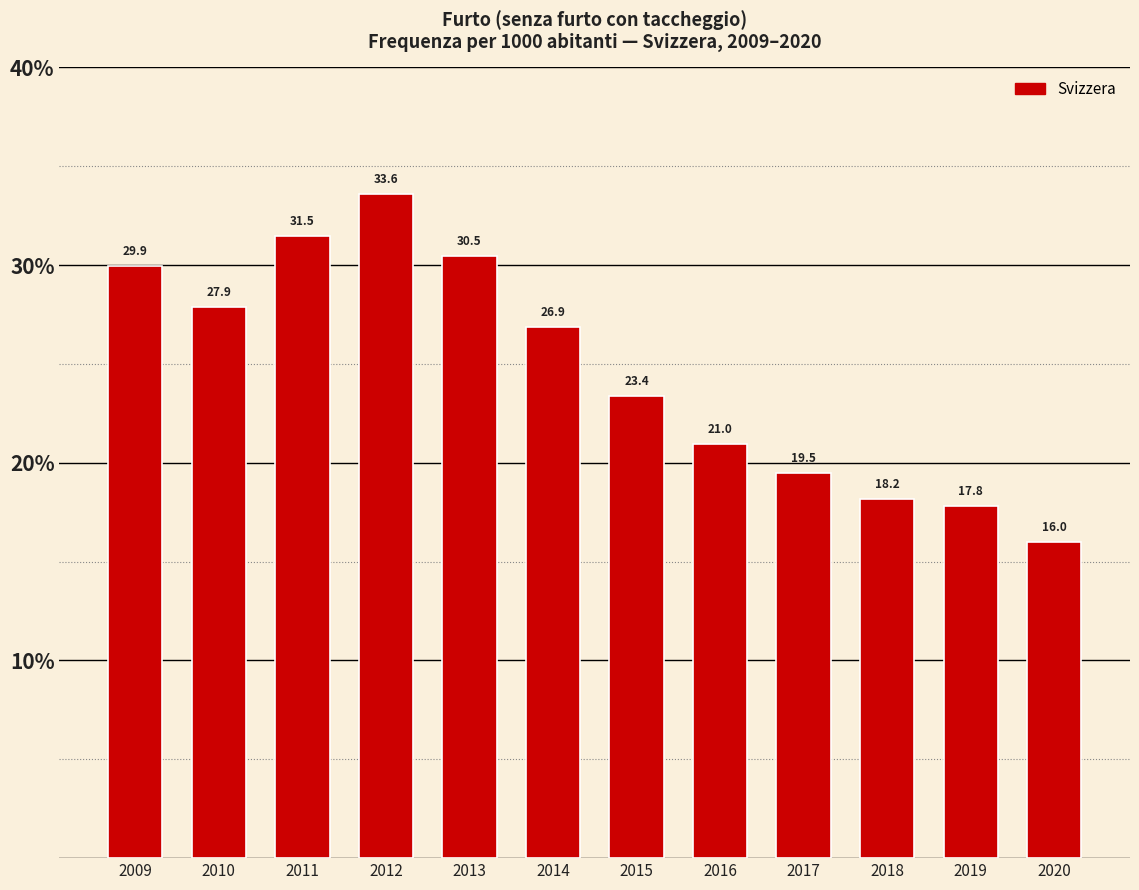

At which category does the chart reach its minimum across all series?

2020